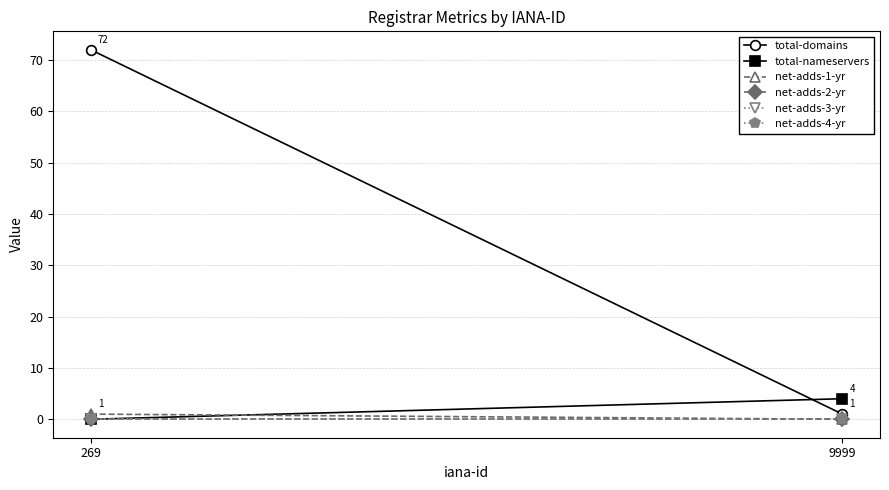

What is the sum of all total-domains values?

73